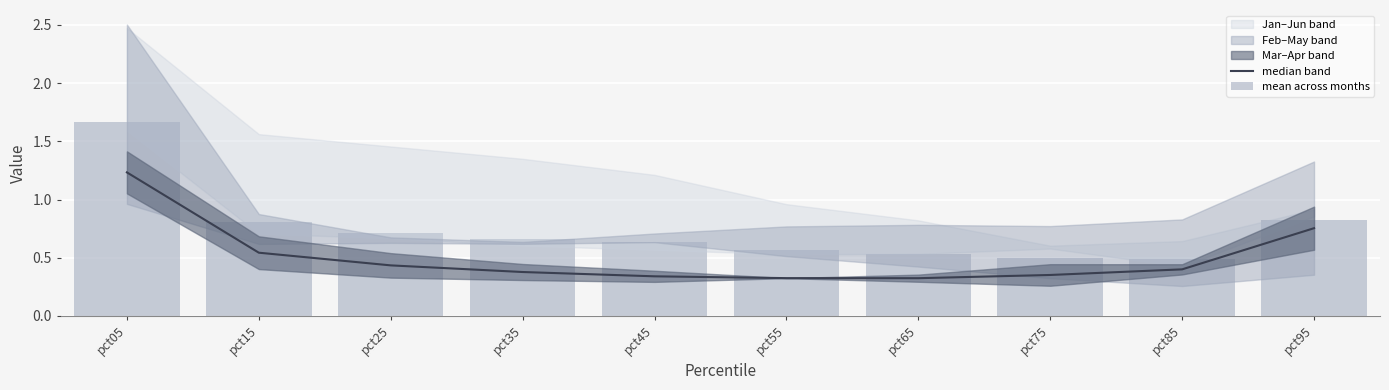

What is the spread (max minus min) of values at pct55?

0.2